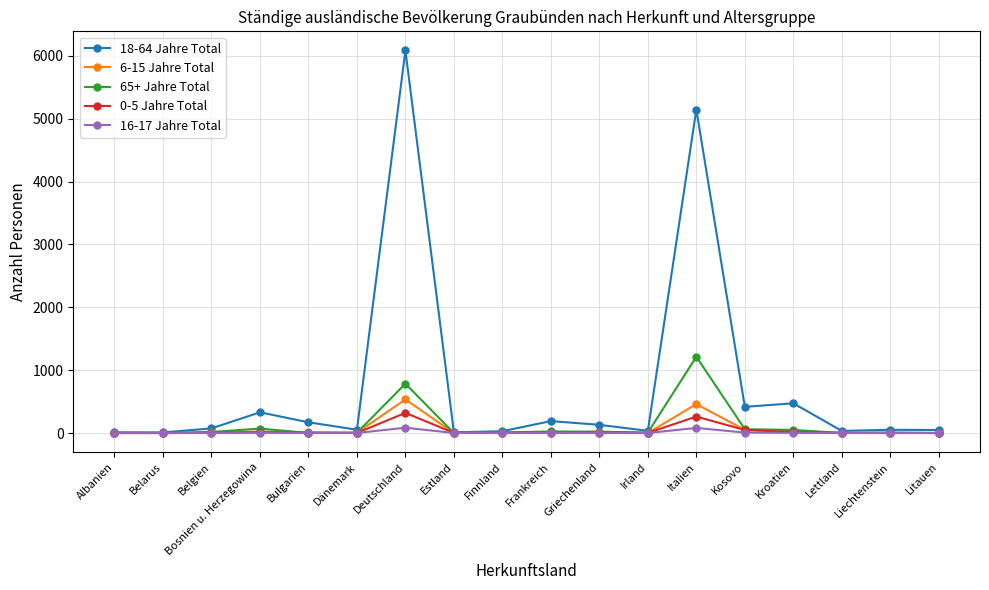

Is it true that 18-64 Jahre Total equals 2457 at Italien?

False